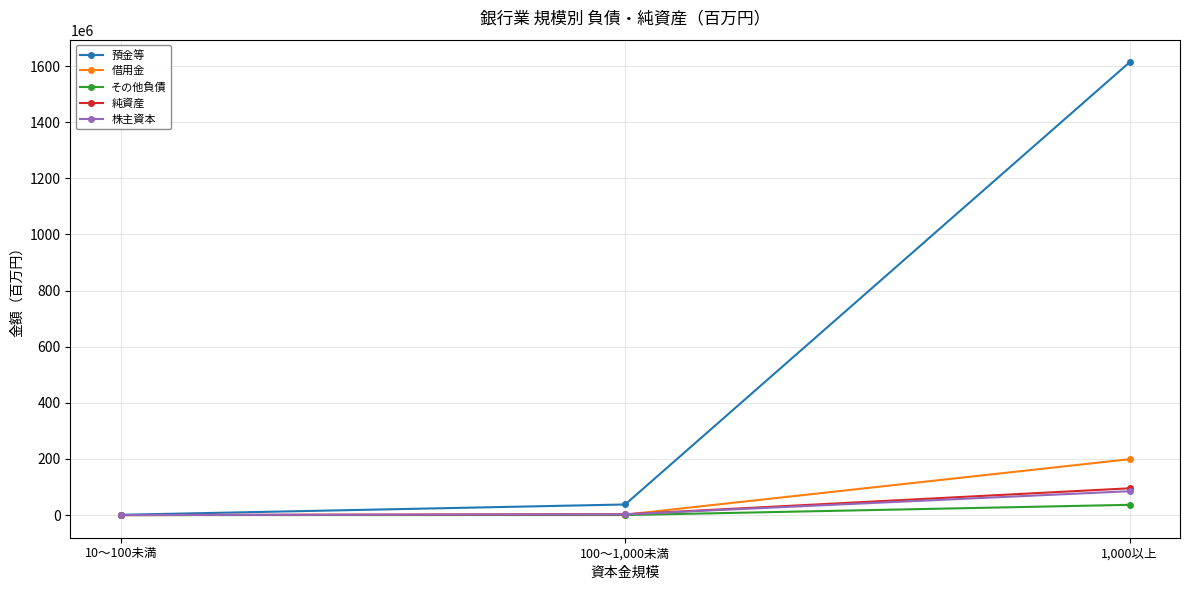

What is the value of the 純資産 point at the 1st from the left?

102239